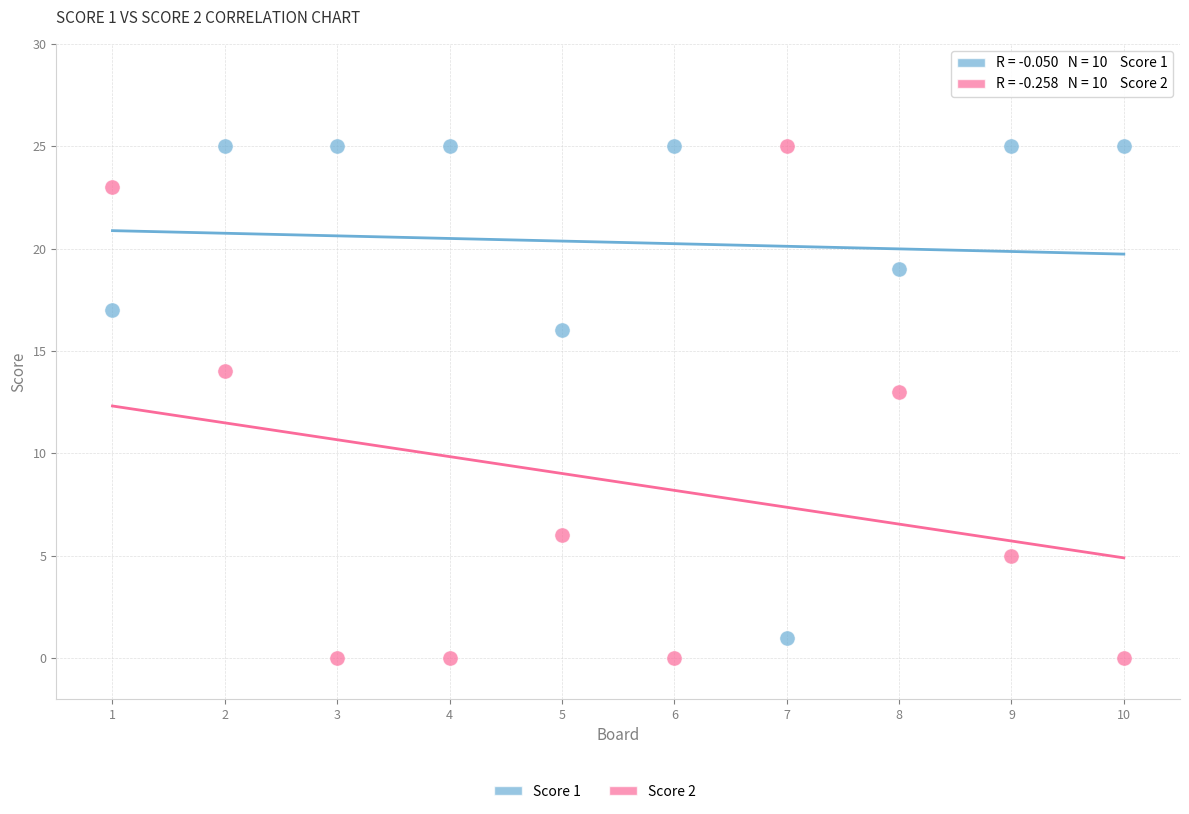

Which series has the widest spread of Y values?

Score 2